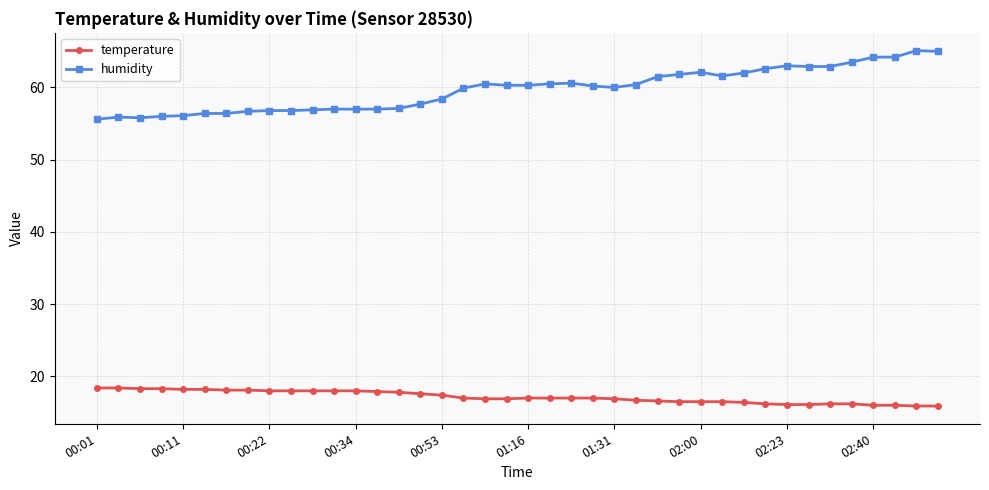

Rank the series by their maximum value, from lowest to highest.

temperature, humidity